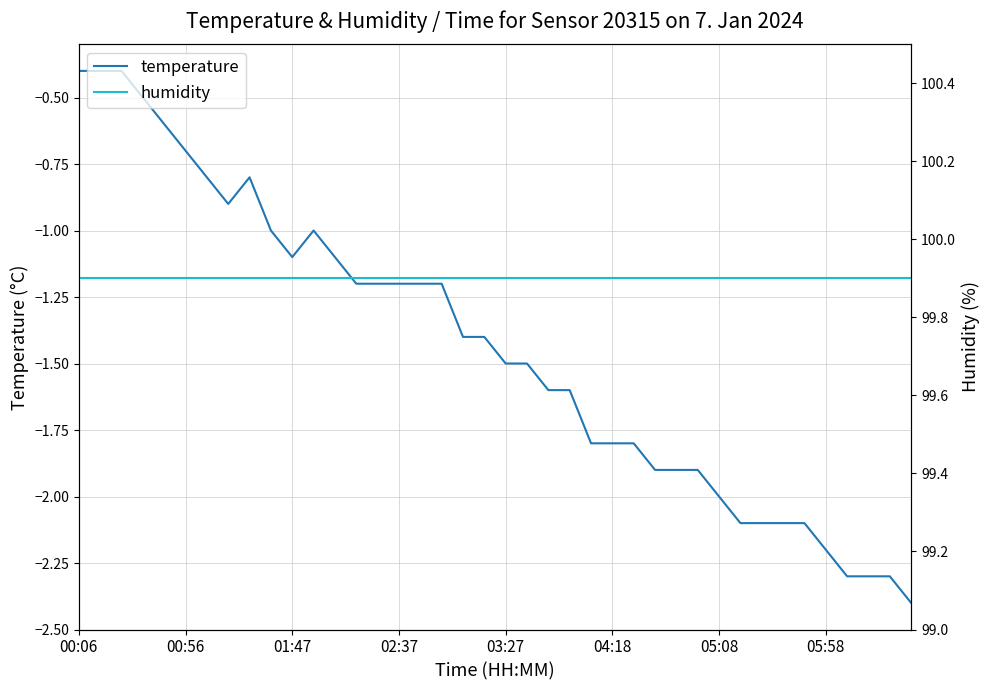

Which category has the highest value in the humidity series?

00:06